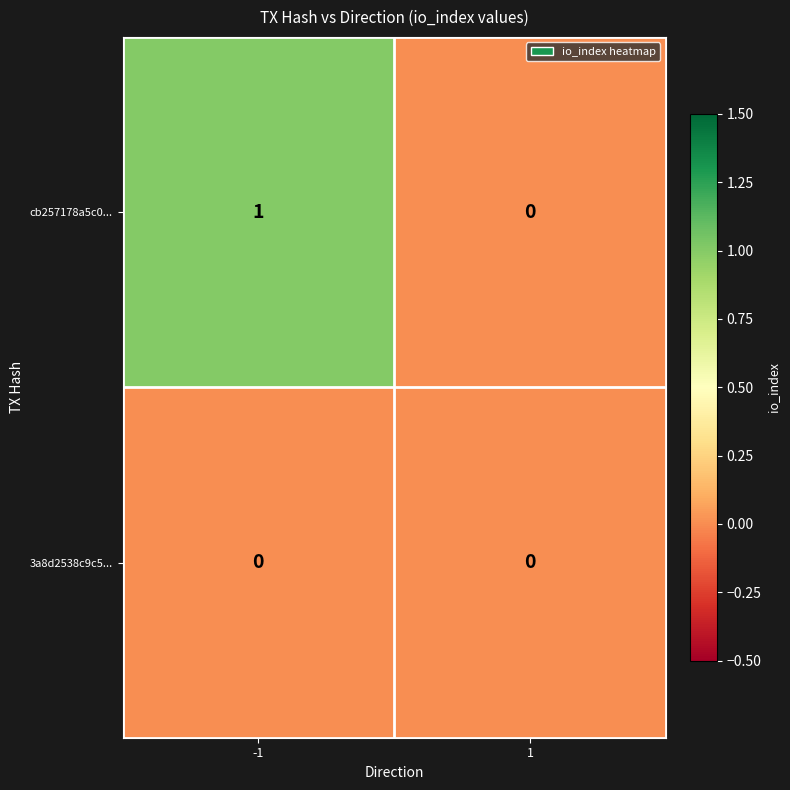

At -1, list the series in order from largest to smallest.

cb257178a5c0..., 3a8d2538c9c5...